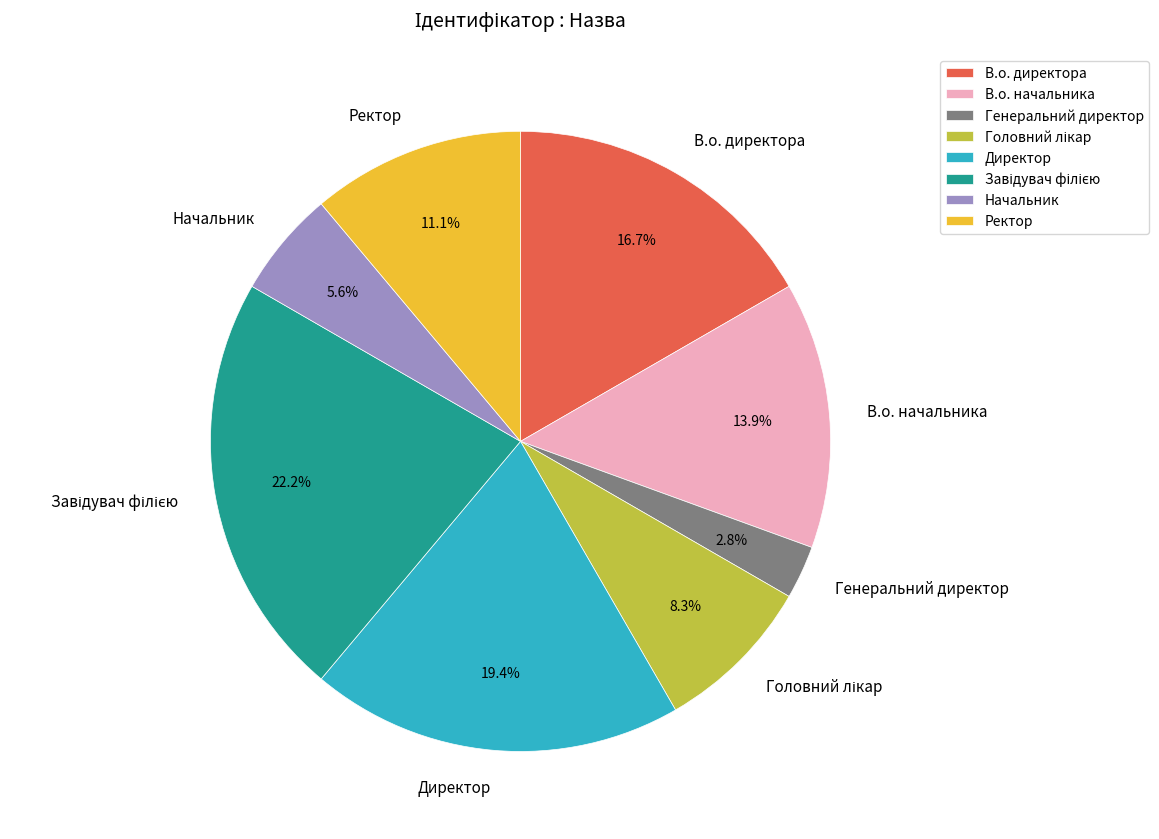

To the nearest percent, what is the combined percentage of Директор and Начальник?

25%